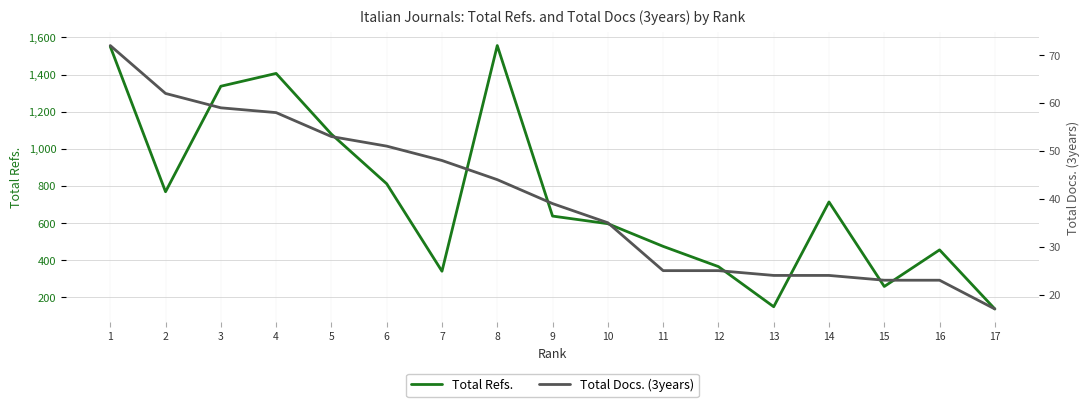

Is it true that Total Refs. equals 64 at 15?

False